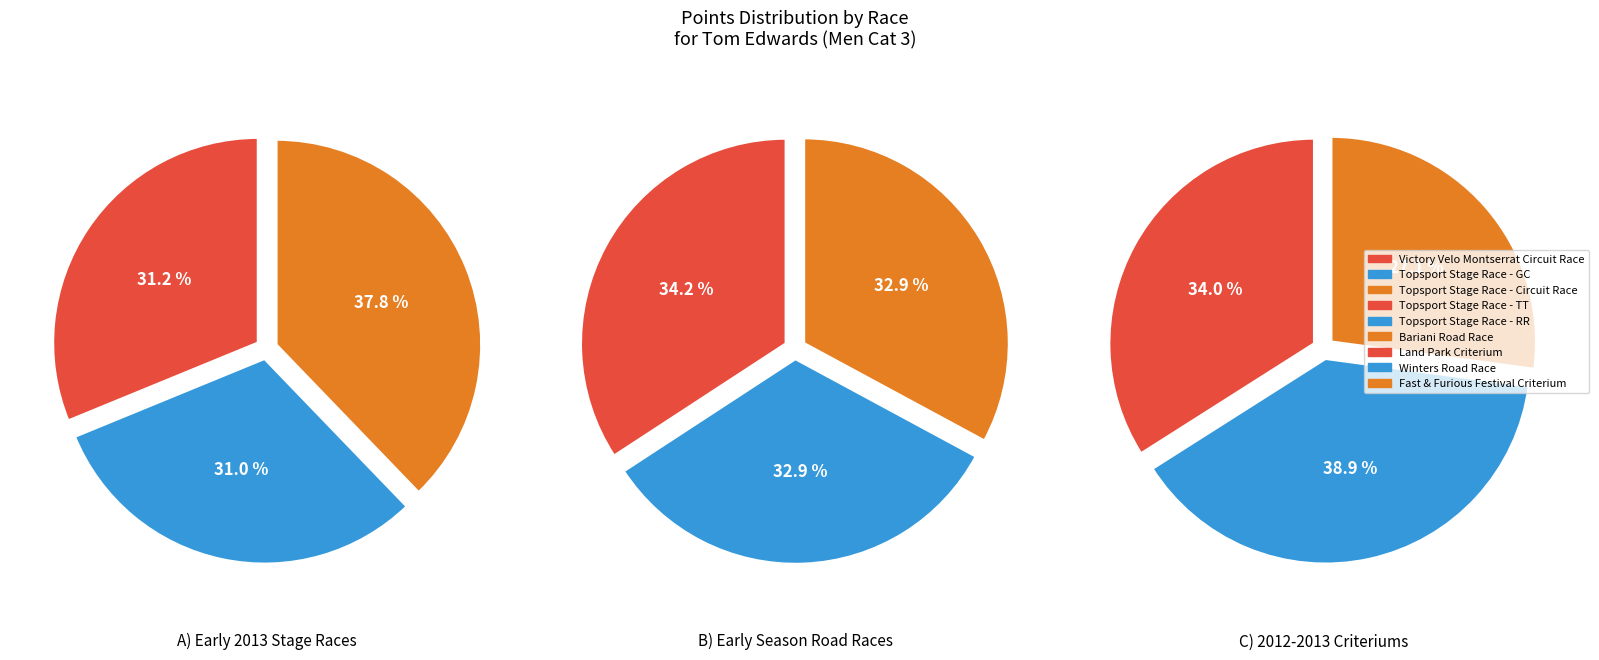

Which has a higher value, Winters Road Race or Fast & Furious Festival Criterium?

Winters Road Race